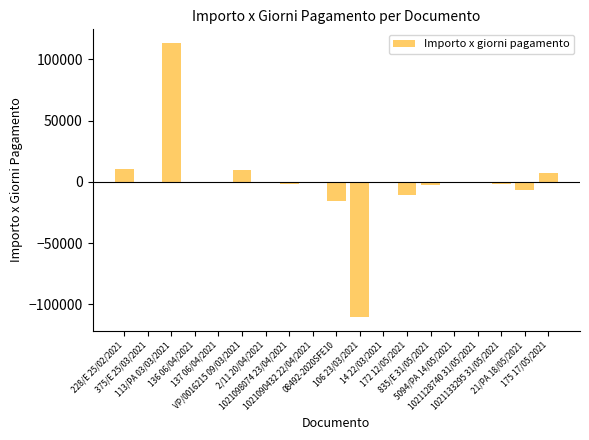

What is the greatest value displayed?

113400.0